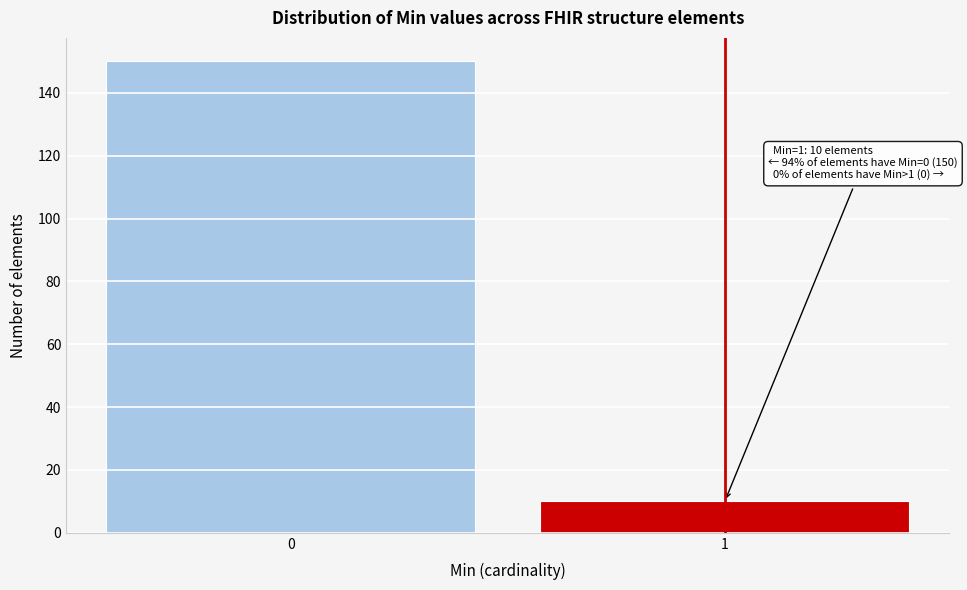

Reading right to left, extract all data points from this chart.

1=10	0=150